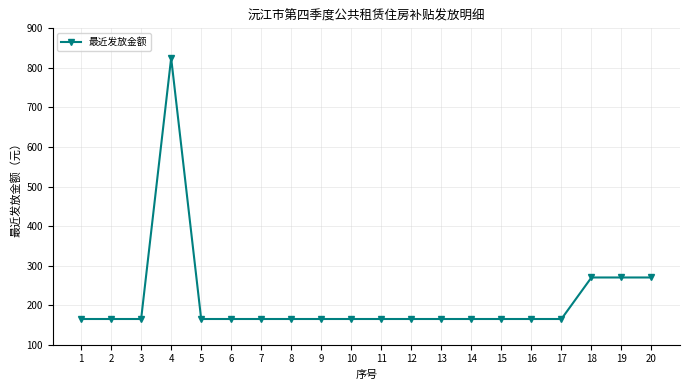

What is the minimum value shown in the chart?

165